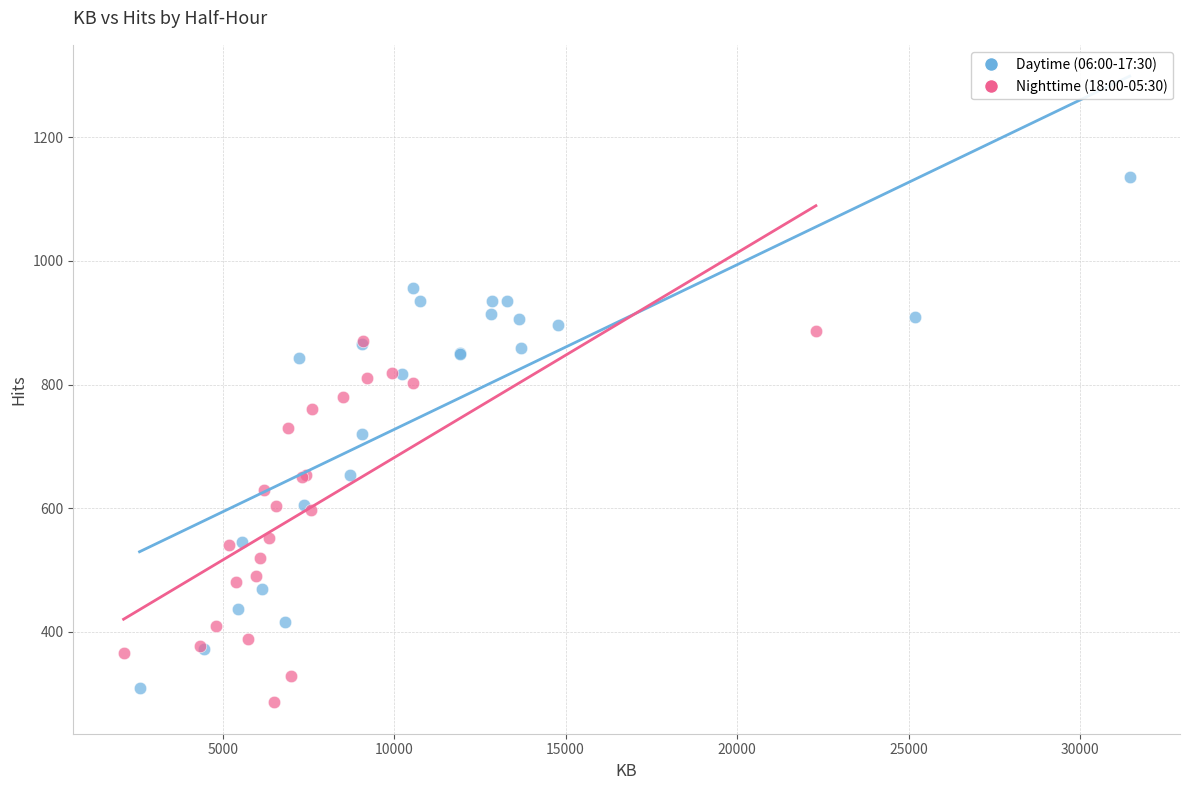

Which series contains the highest Y value?

Daytime (06:00-17:30)